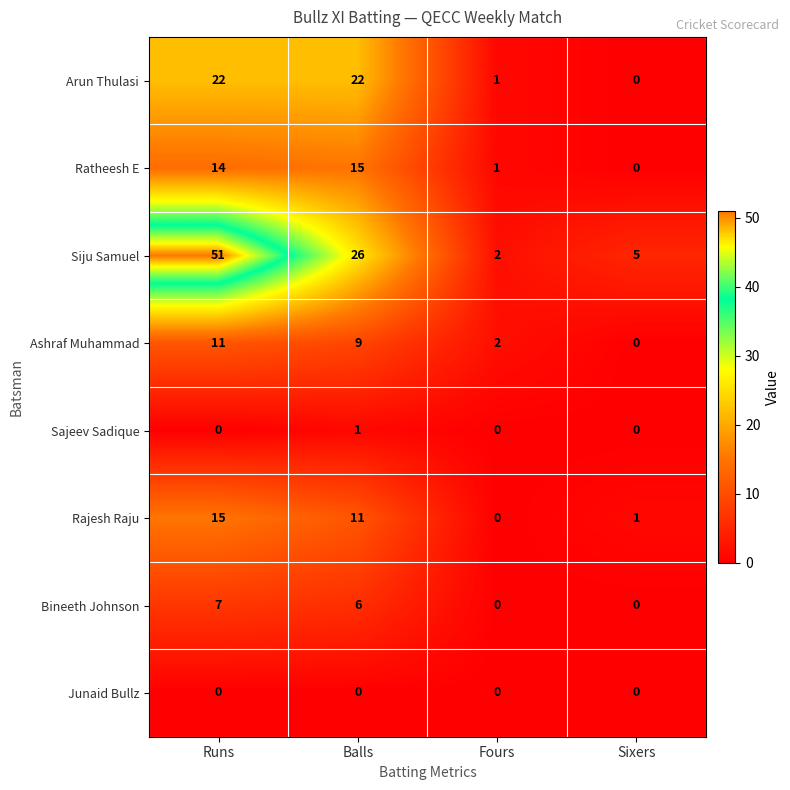

Rank the categories by Ashraf Muhammad value from lowest to highest.

Sixers, Fours, Balls, Runs